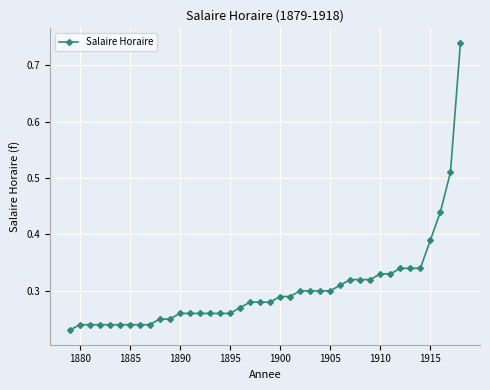

What is the sum of all values?

12.1